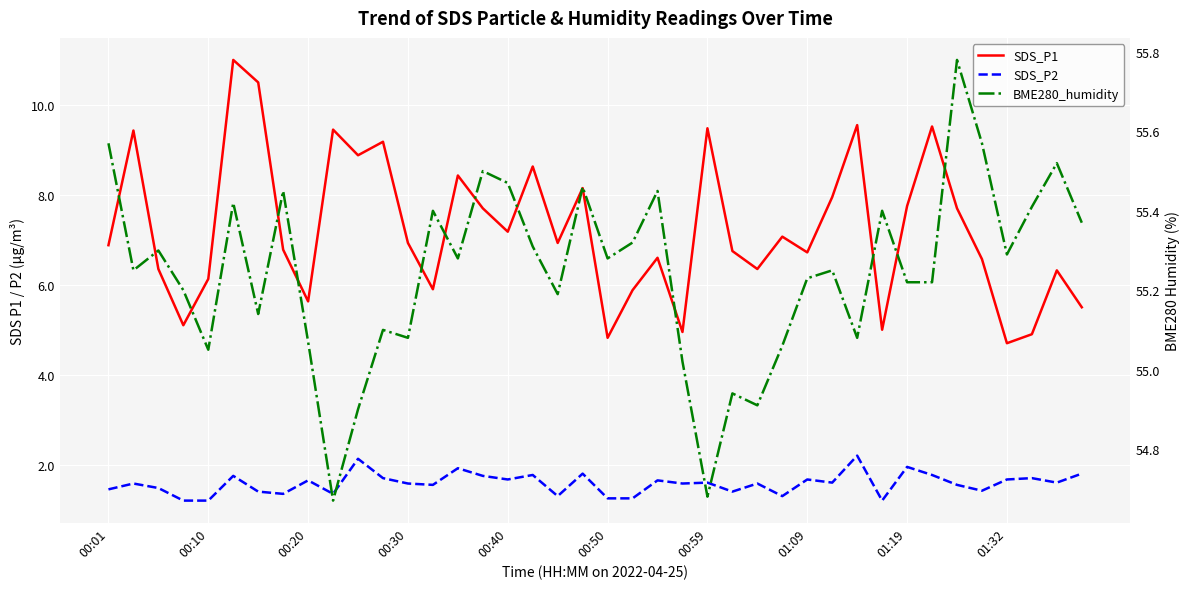

How many values in the SDS_P1 series are below 6?

10